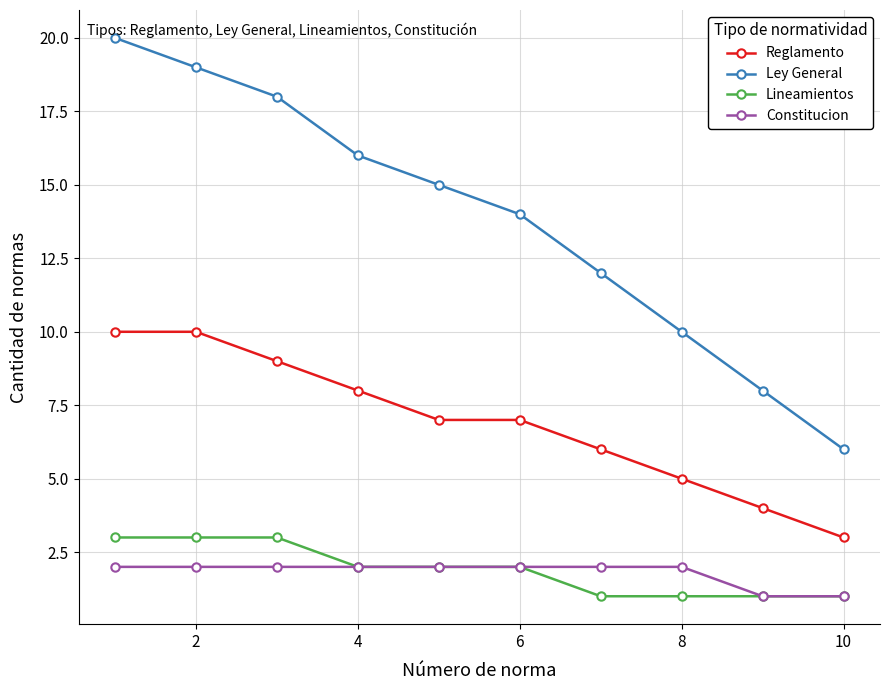

True or false: Ley General has more than 1 interior local peaks.

False